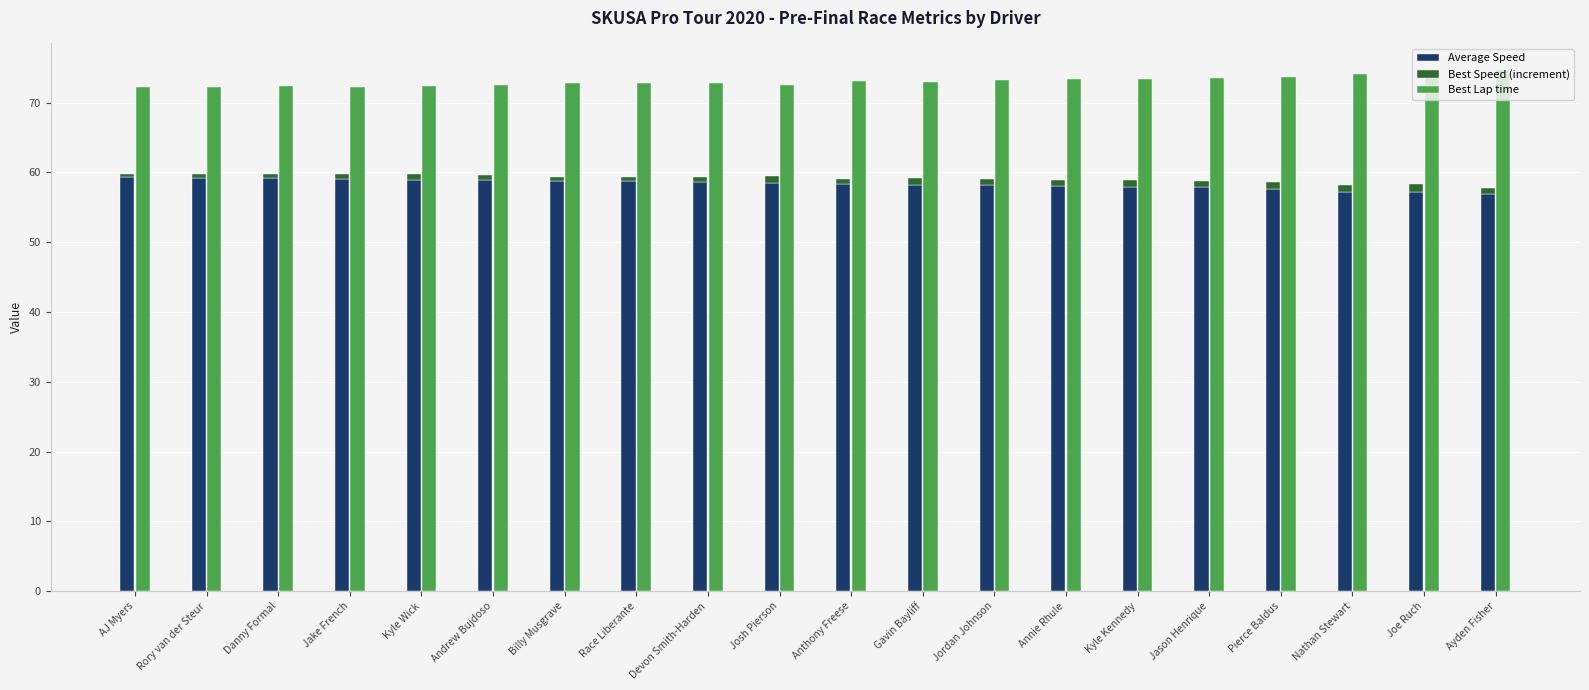

Which series has the widest spread of values?

Best Lap time